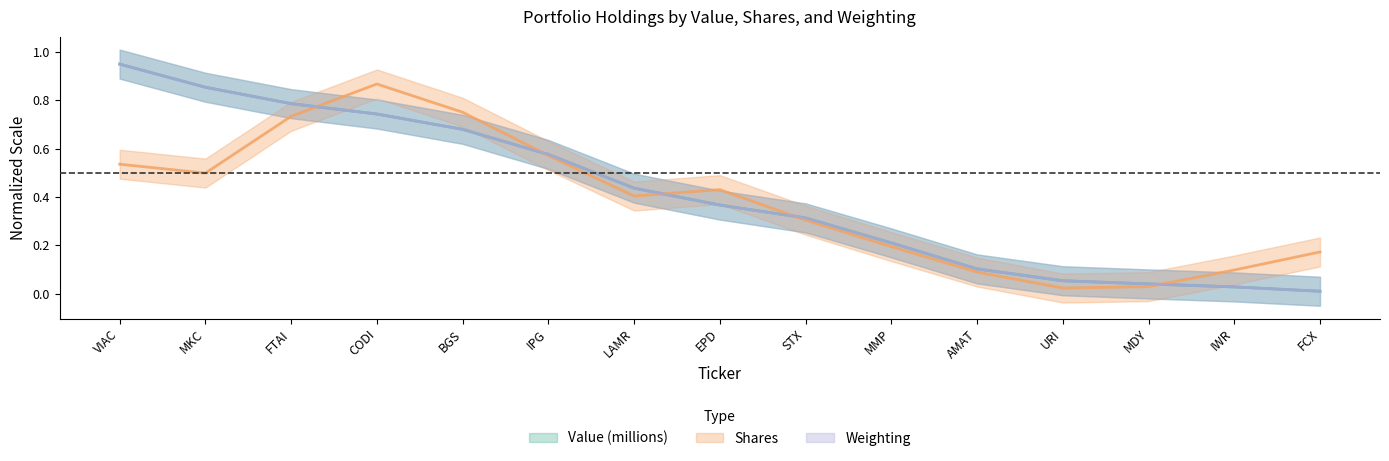

What value does the Weighting series have at VIAC?

0.9